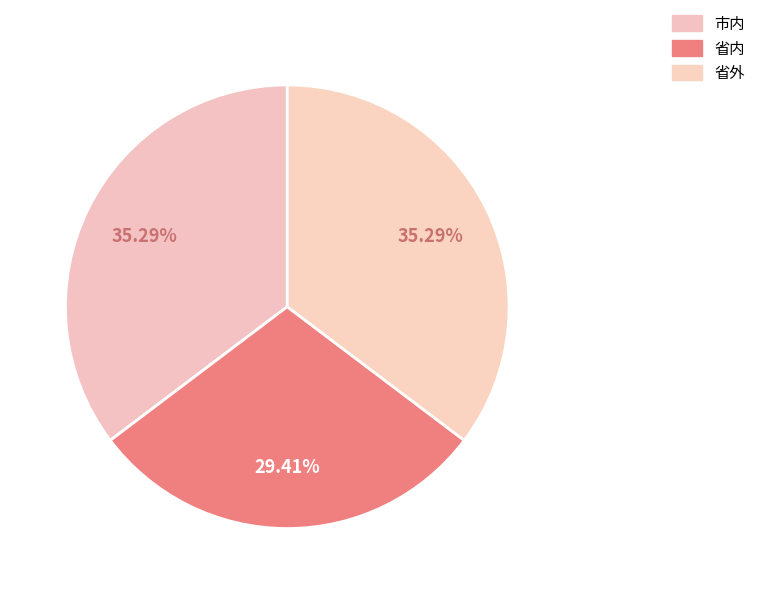

Count the number of slices in the pie.

3